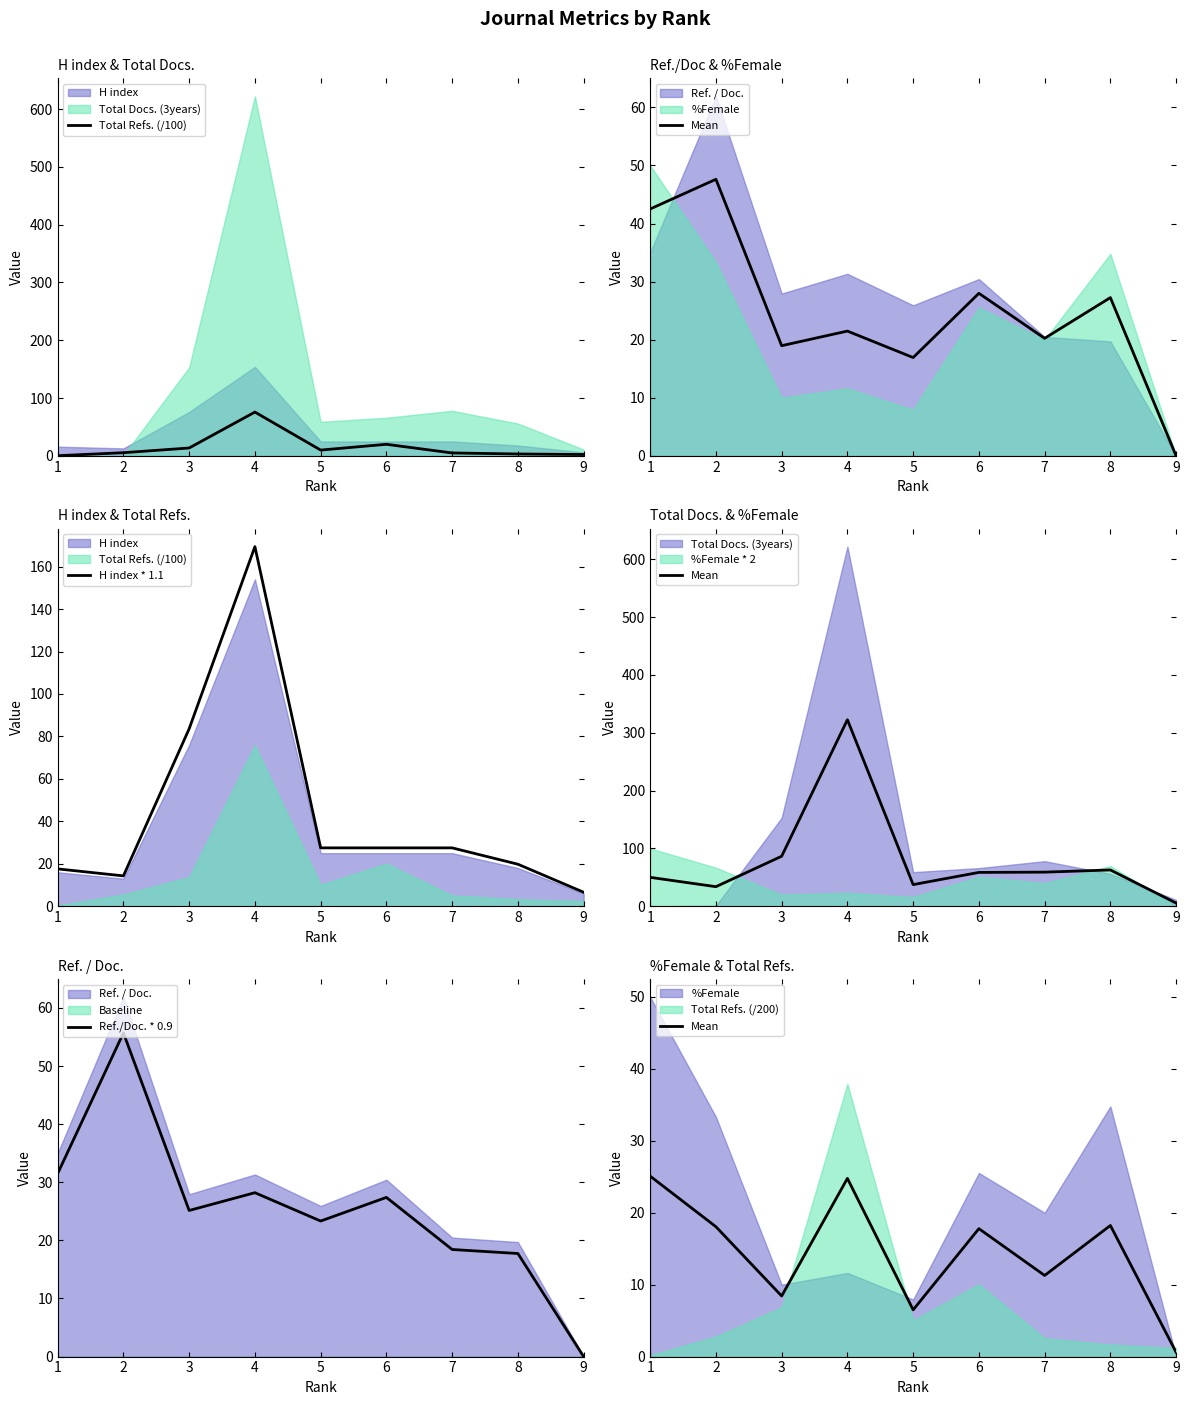

Which has a higher value, 6 or 9?

6